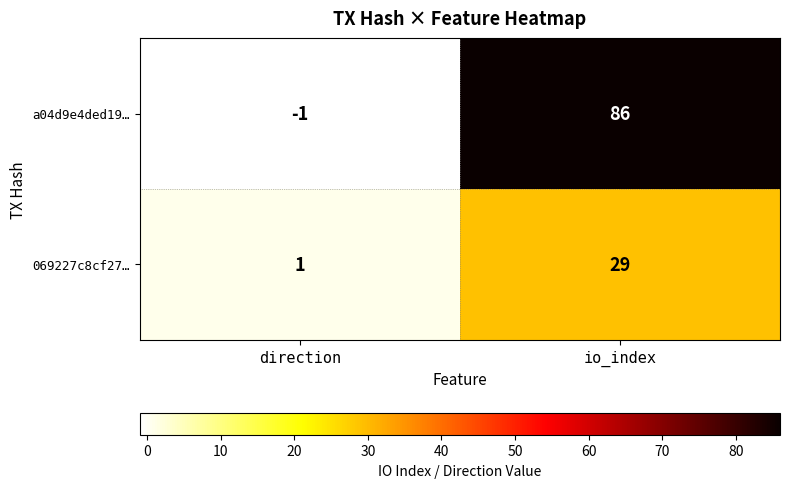

At which category does the chart reach its minimum across all series?

direction